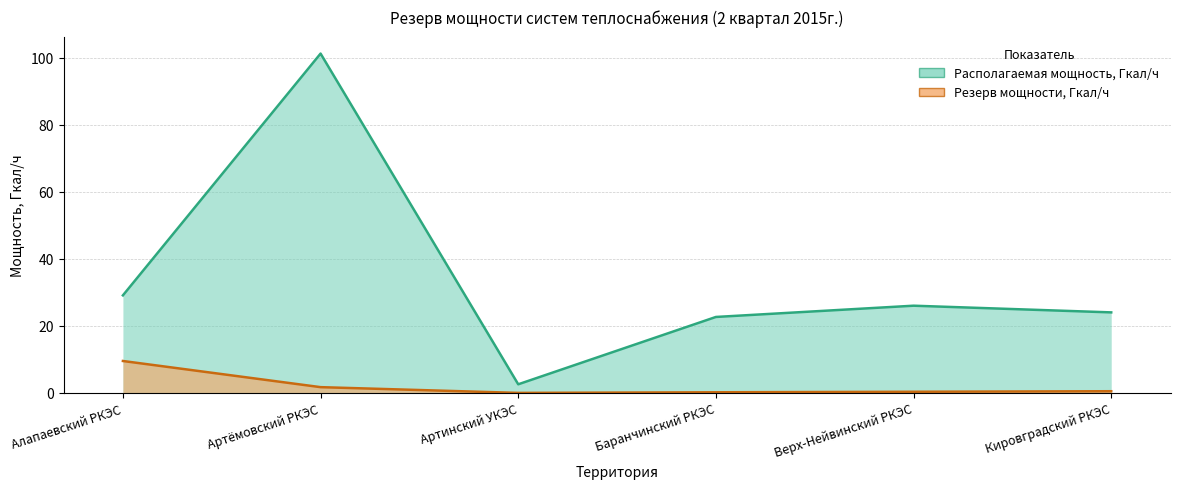

Which category has the highest value across all series?

Артёмовский РКЭС